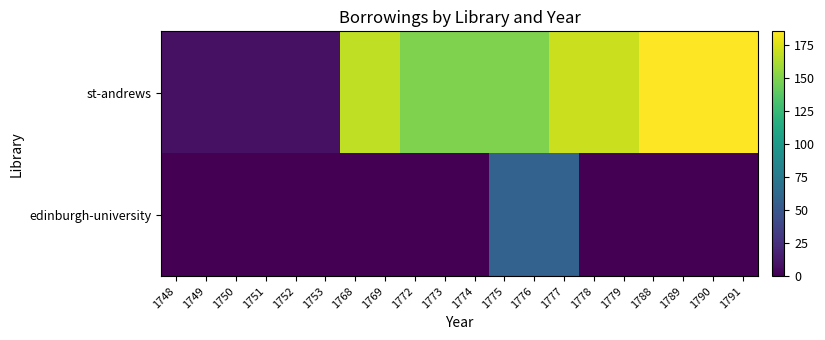

What is the difference between the highest and lowest values at 1753?

8